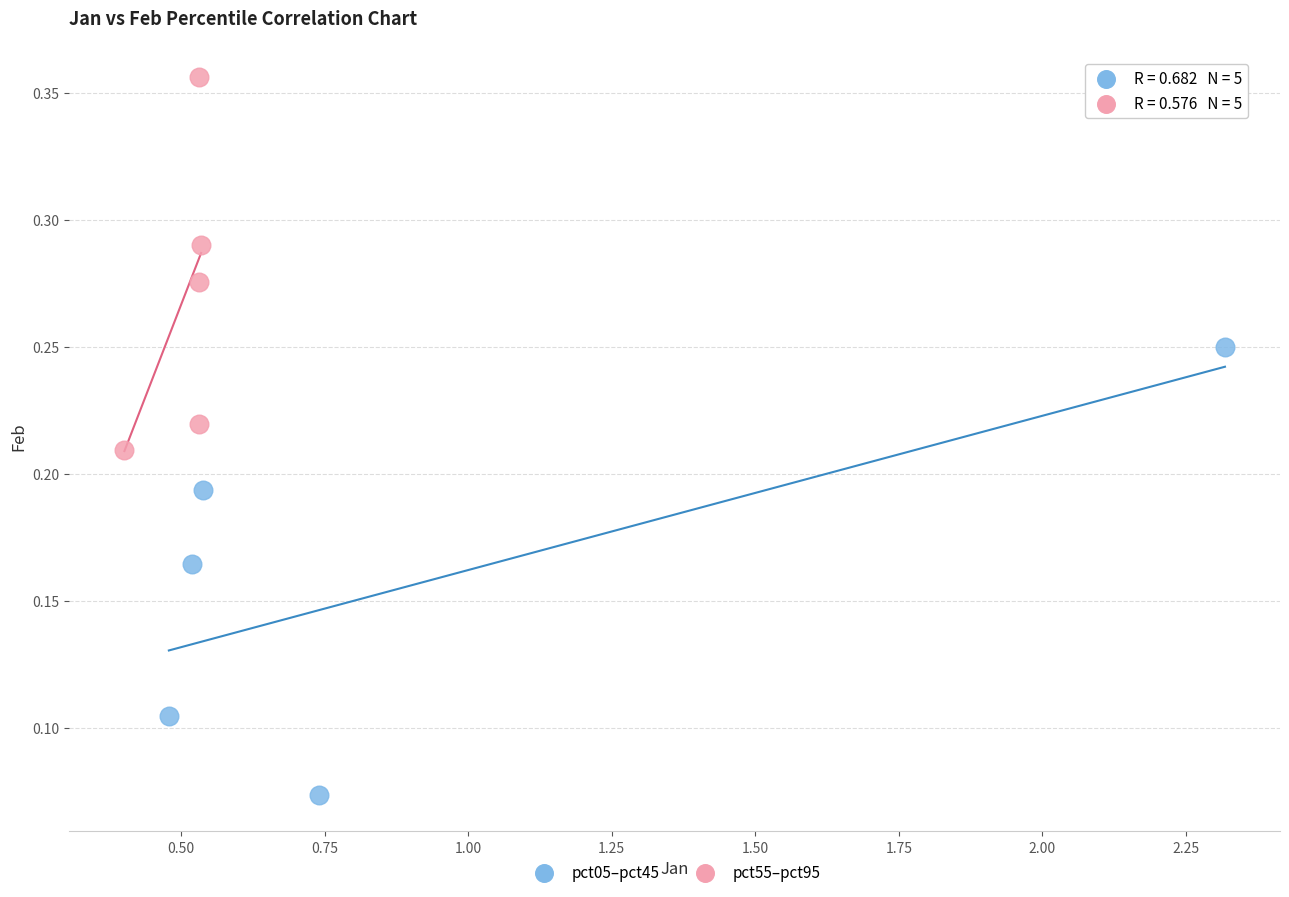

Which series reaches the minimum Y coordinate?

pct05–pct45